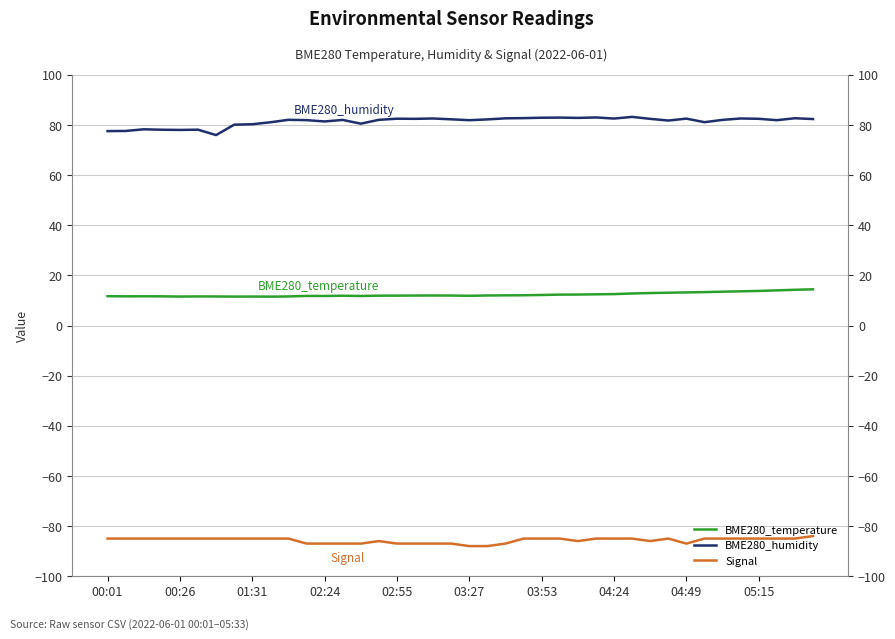

Does the chart display data point markers on the line(s)?

No